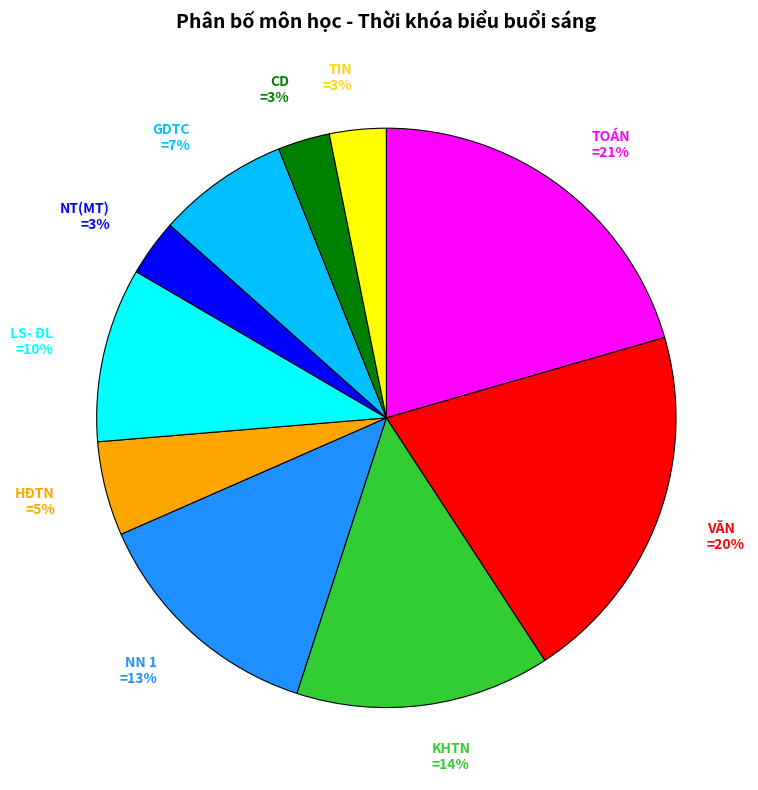

Is the sum of VĂN =20% and CD =3% greater than half?

No